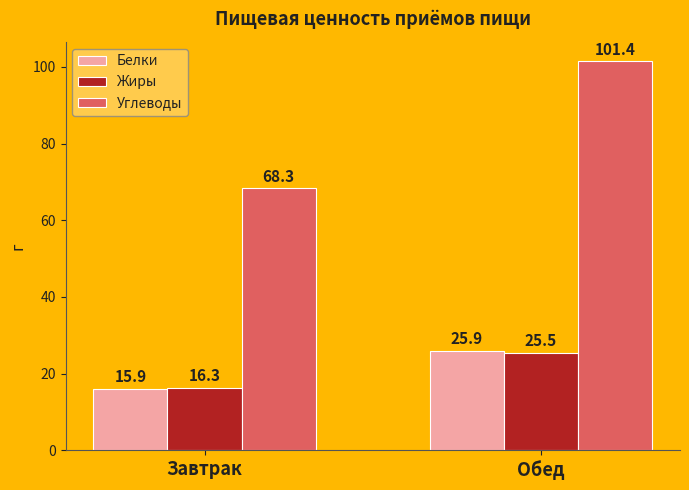

What is the sum of all Жиры values?

41.8